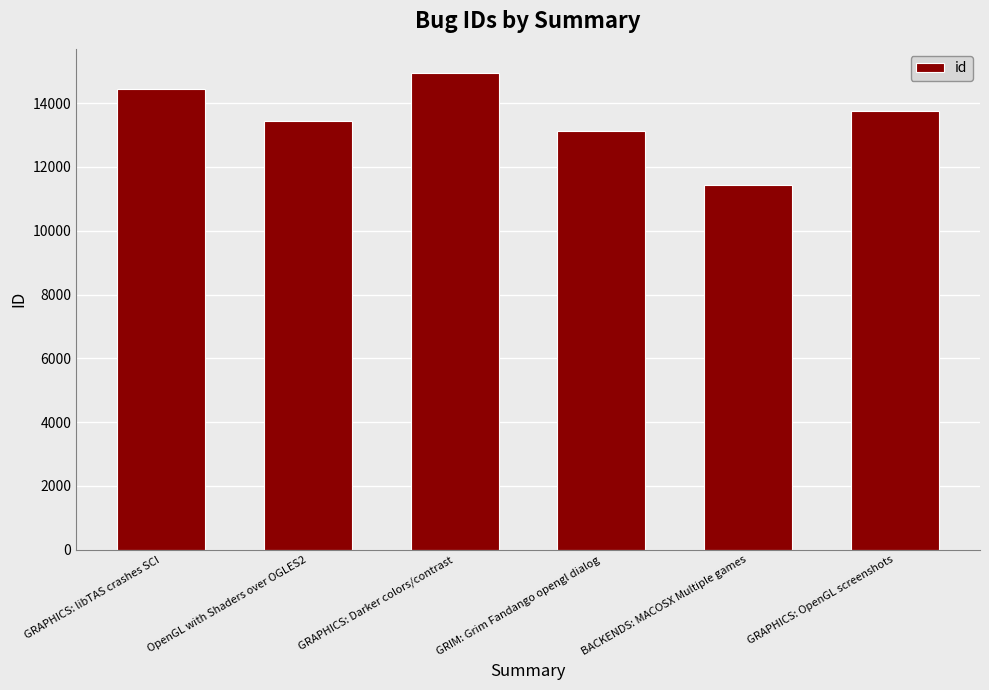

Rank the categories by value from lowest to highest.

BACKENDS: MACOSX Multiple games, GRIM: Grim Fandango opengl dialog, OpenGL with Shaders over OGLES2, GRAPHICS: OpenGL screenshots, GRAPHICS: libTAS crashes SCI, GRAPHICS: Darker colors/contrast